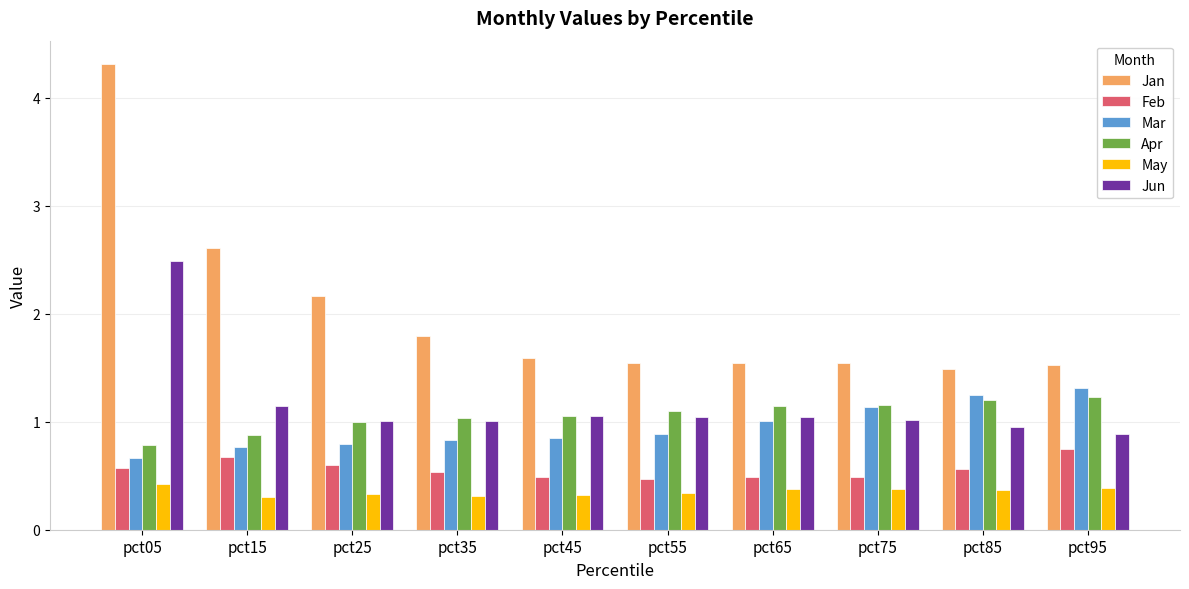

Is the value of Feb at pct25 greater than the value of Jun at pct35?

No